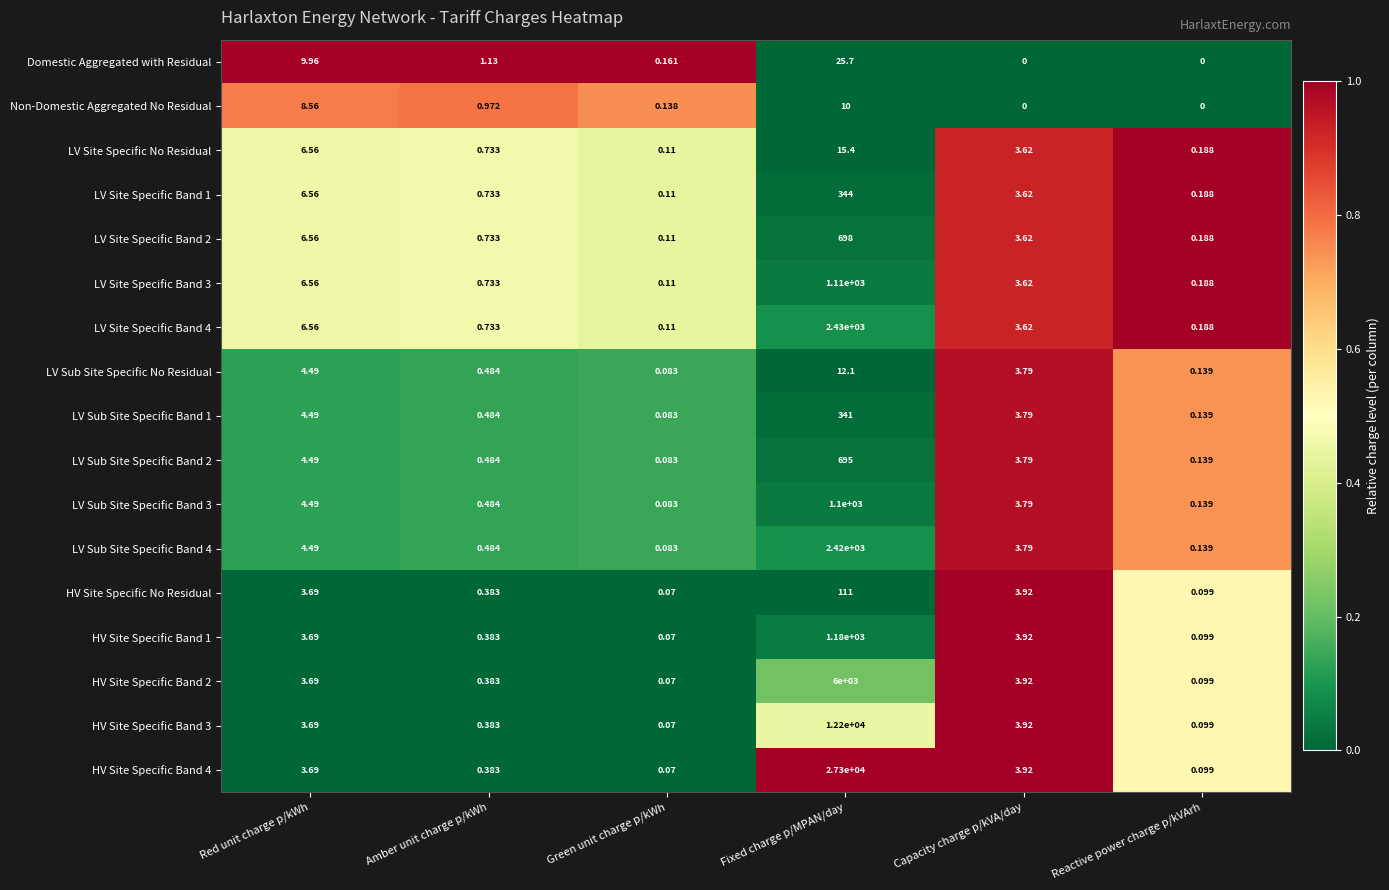

Is the value of LV Site Specific Band 3 at Capacity charge p/kVA/day greater than the value of LV Sub Site Specific Band 3 at Capacity charge p/kVA/day?

No